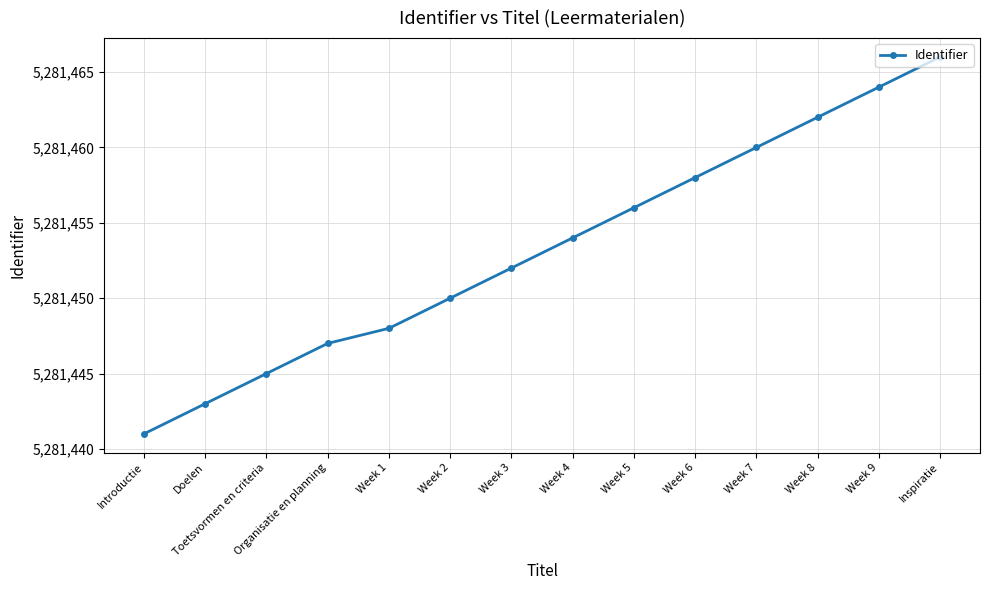

What is the smallest value displayed?

5281441